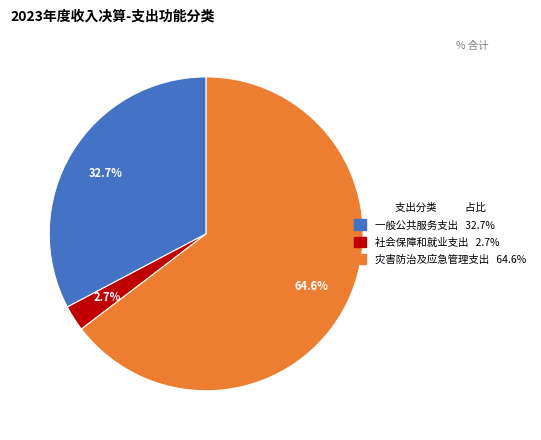

Which has a higher value, 一般公共服务支出 or 社会保障和就业支出?

一般公共服务支出